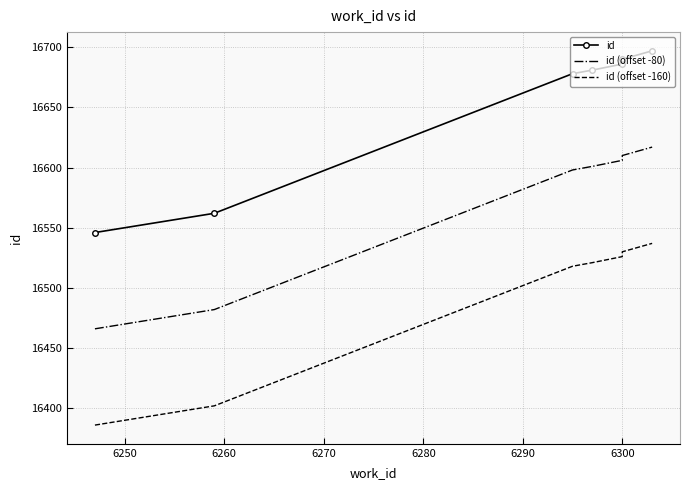

True or false: id (offset -160) and id cross at least once.

False